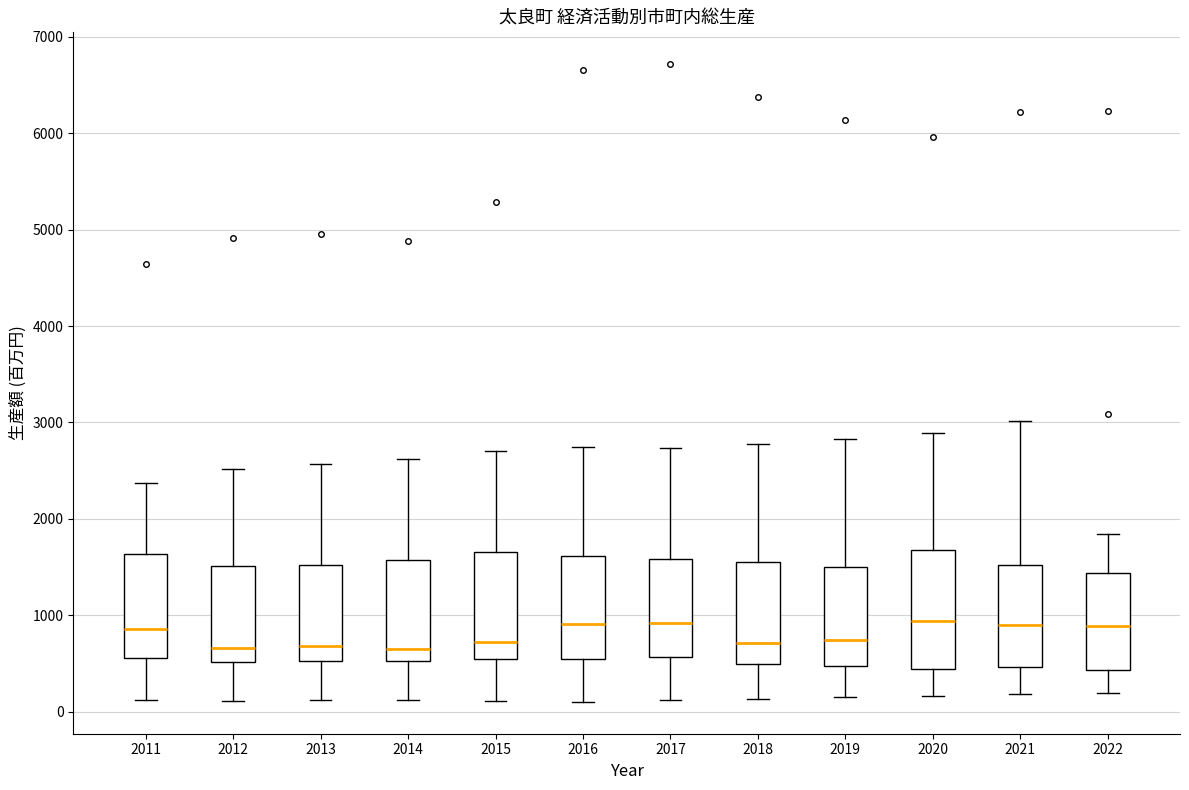

Comparing the boxes themselves (not the whiskers), which one is the tallest?

2020